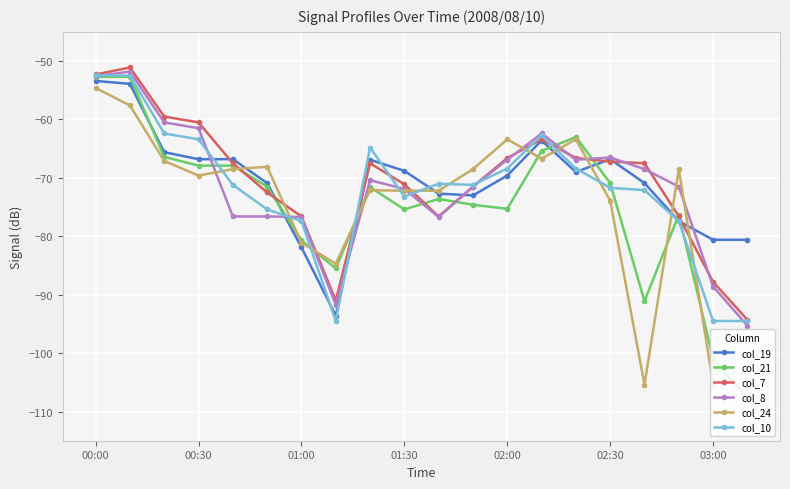

True or false: col_8 and col_10 cross at least once.

True